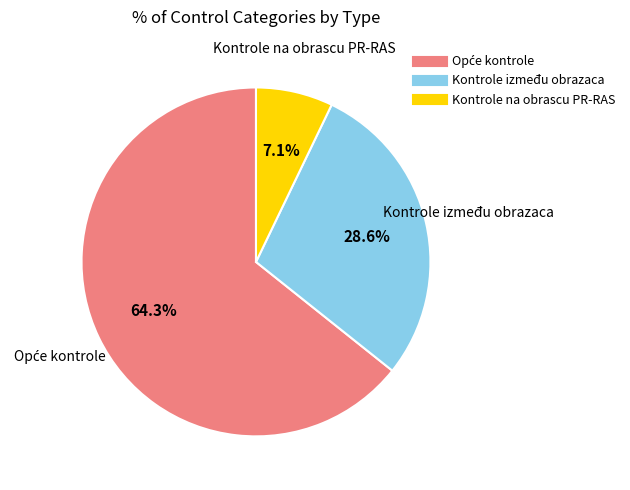

Is it true that Kontrole na obrascu PR-RAS is 7% of the pie?

True